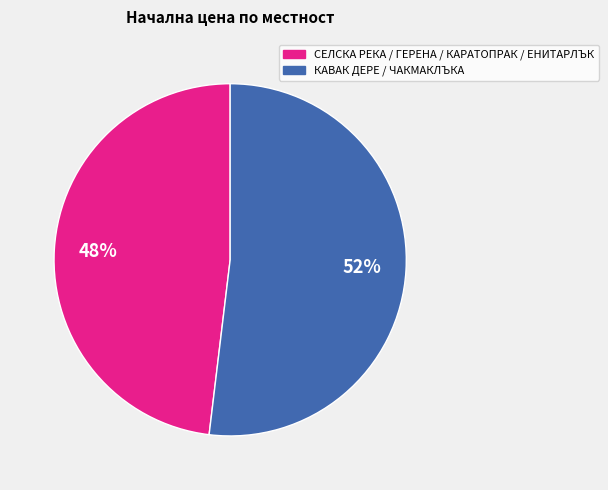

To the nearest percent, what is the average slice percentage?

50%